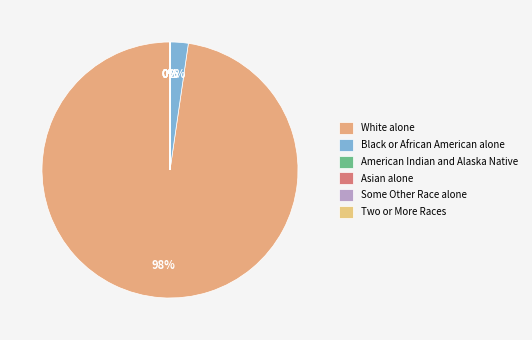

What is the ratio of the value at White alone to the value at Some Other Race alone?

32477.6